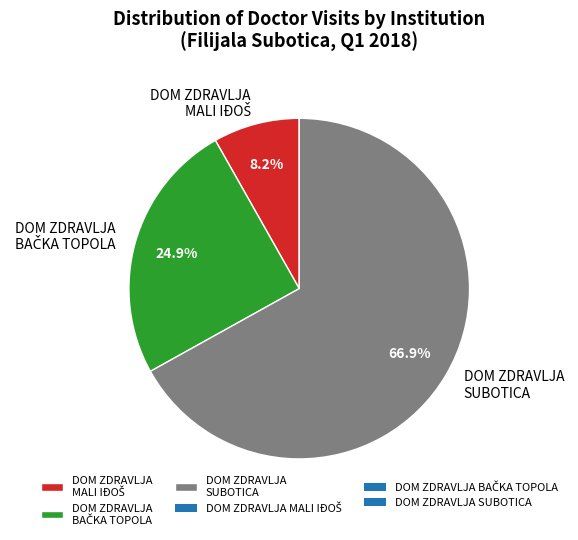

To the nearest percent, what is the average slice percentage?

33%